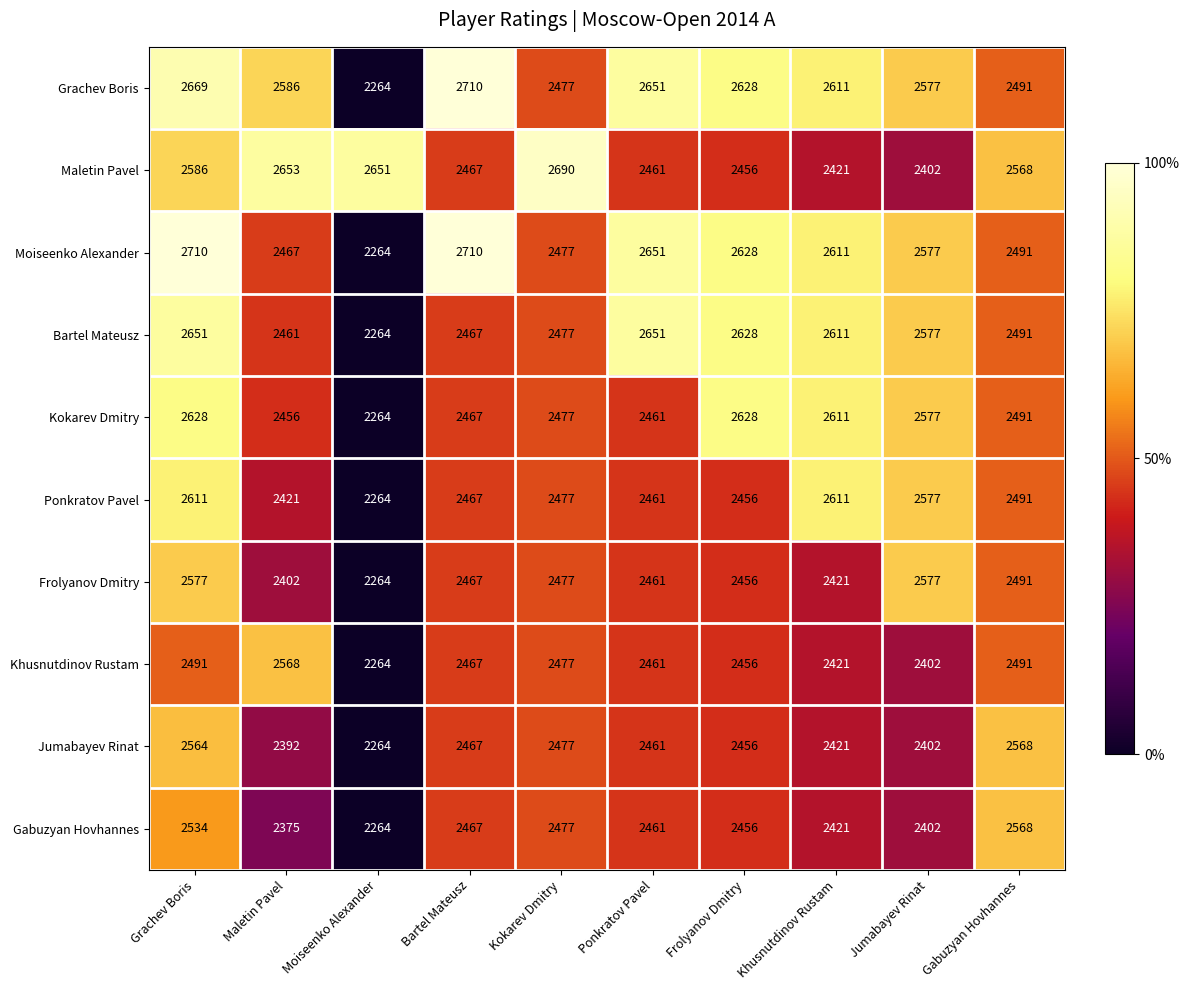

What is the average value of the Frolyanov Dmitry series?

2459